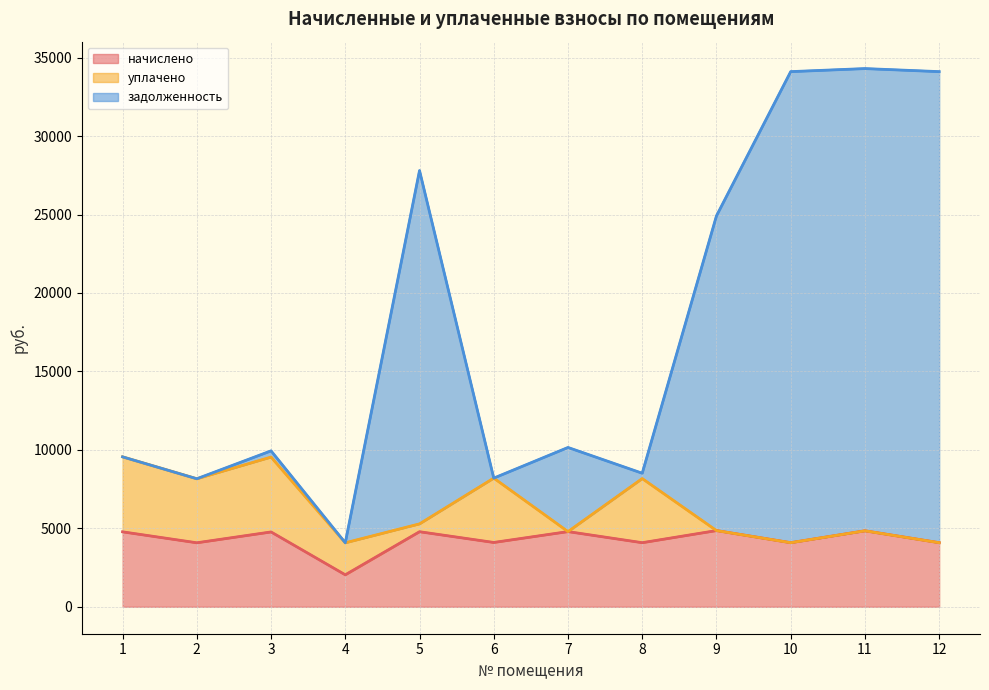

Where is начислено nearest to the value 3448?

2